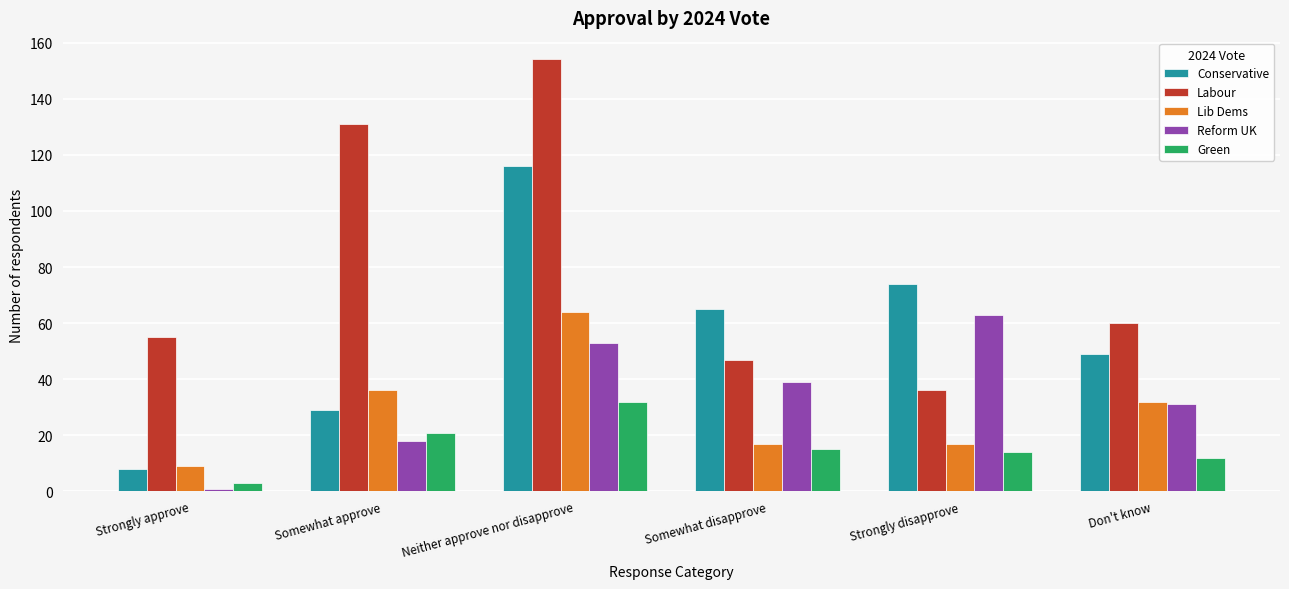

Reading left to right, extract all data points from this chart.

Conservative: 8	29	116	65	74	49
Labour: 55	131	154	47	36	60
Lib Dems: 9	36	64	17	17	32
Reform UK: 1	18	53	39	63	31
Green: 3	21	32	15	14	12